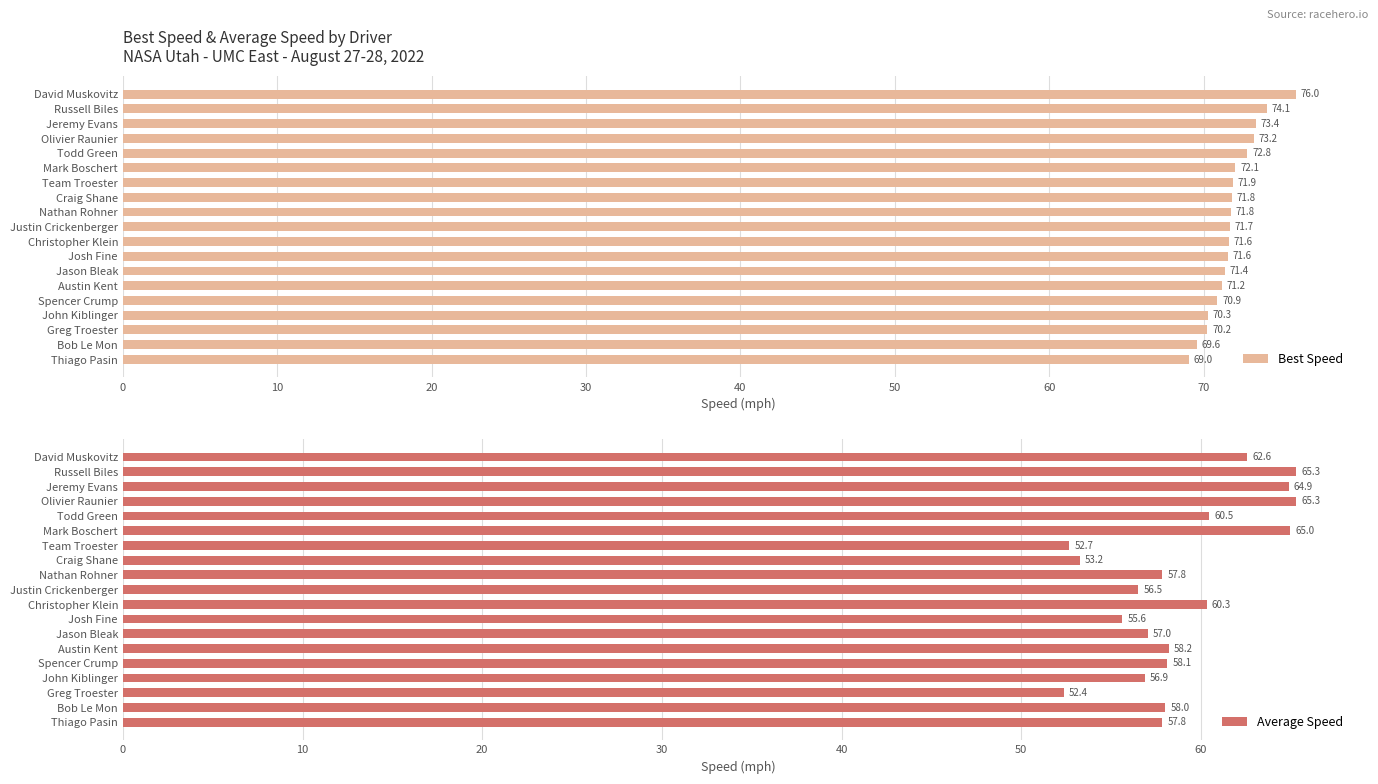

How many series are shown in this chart?

2